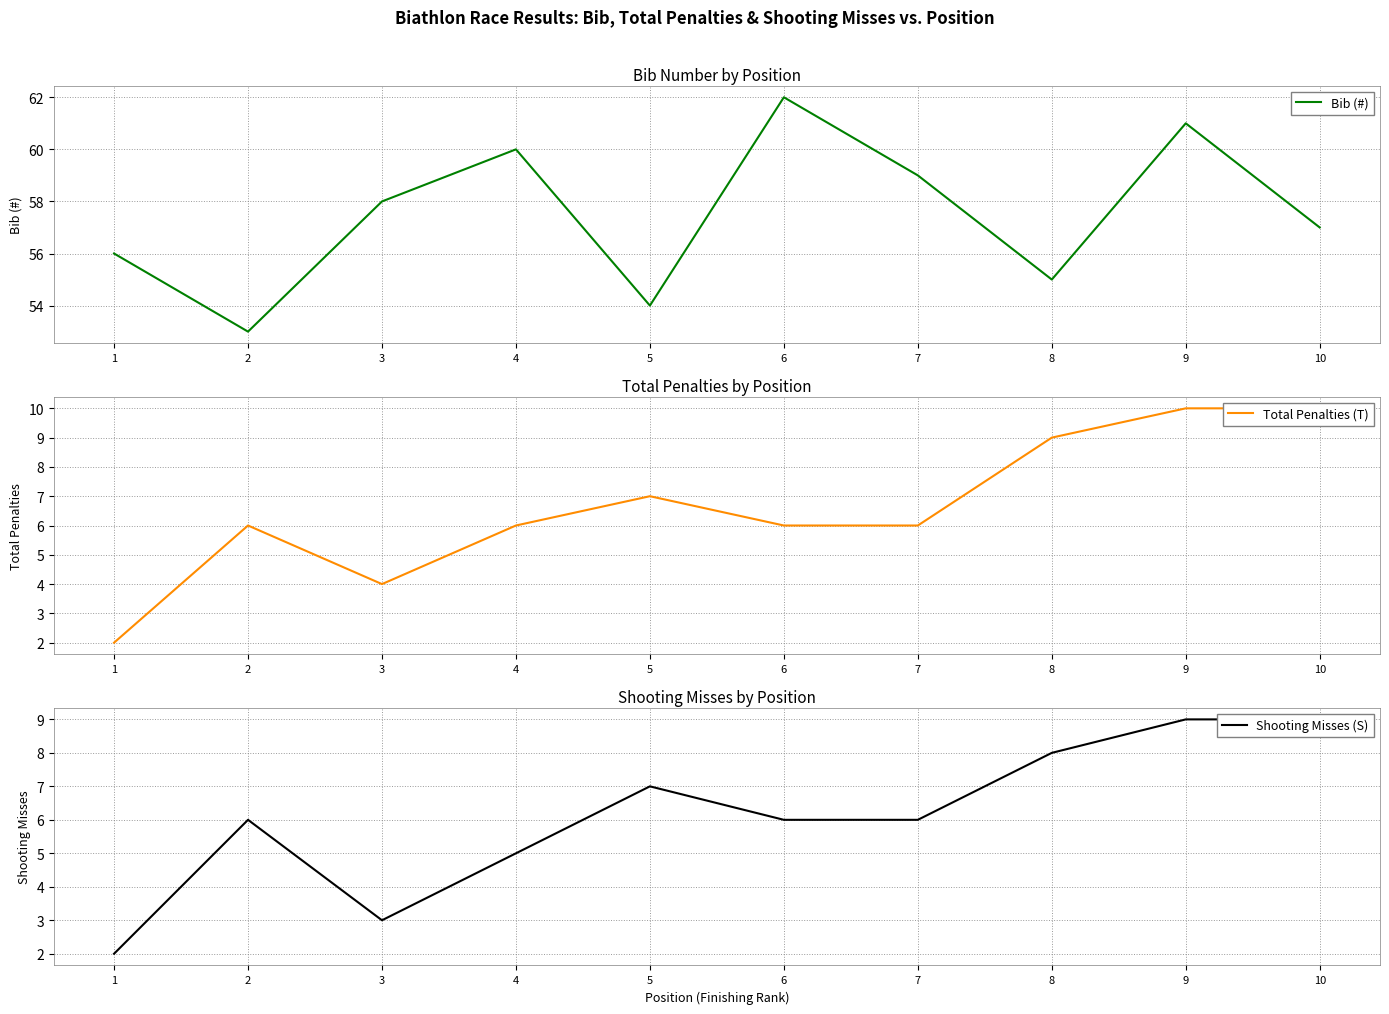

What is the sum of all Bib (#) values?

575